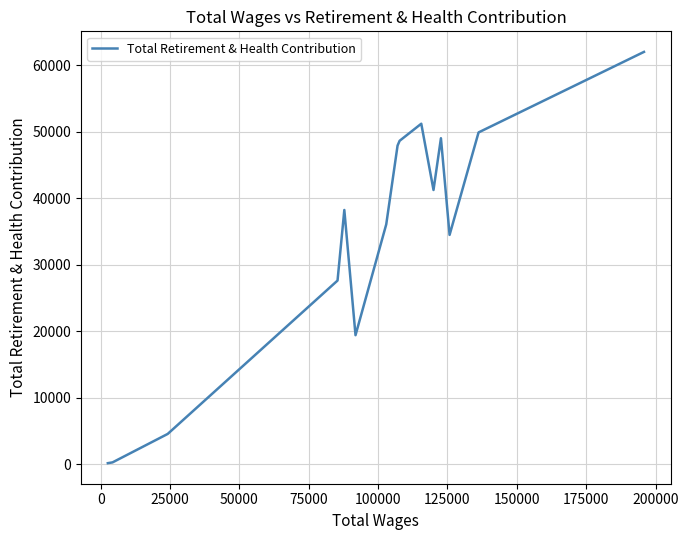

What is the sum of all values?

510849